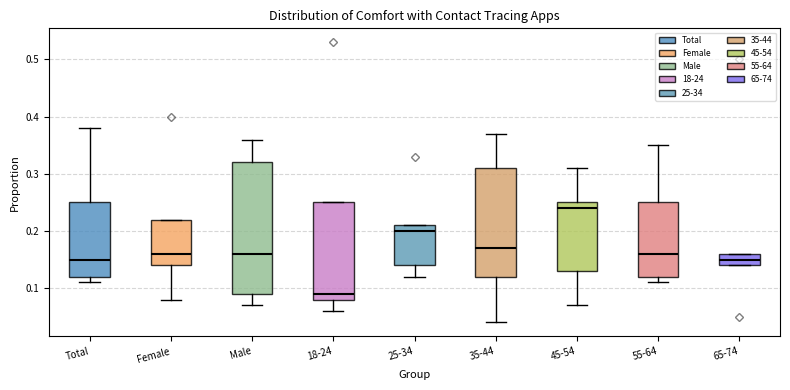

Where is the lower edge of the box for 65-74 on the y-axis? The values are not printed on the chart, so give them approximately, as read against the axis.

0.14